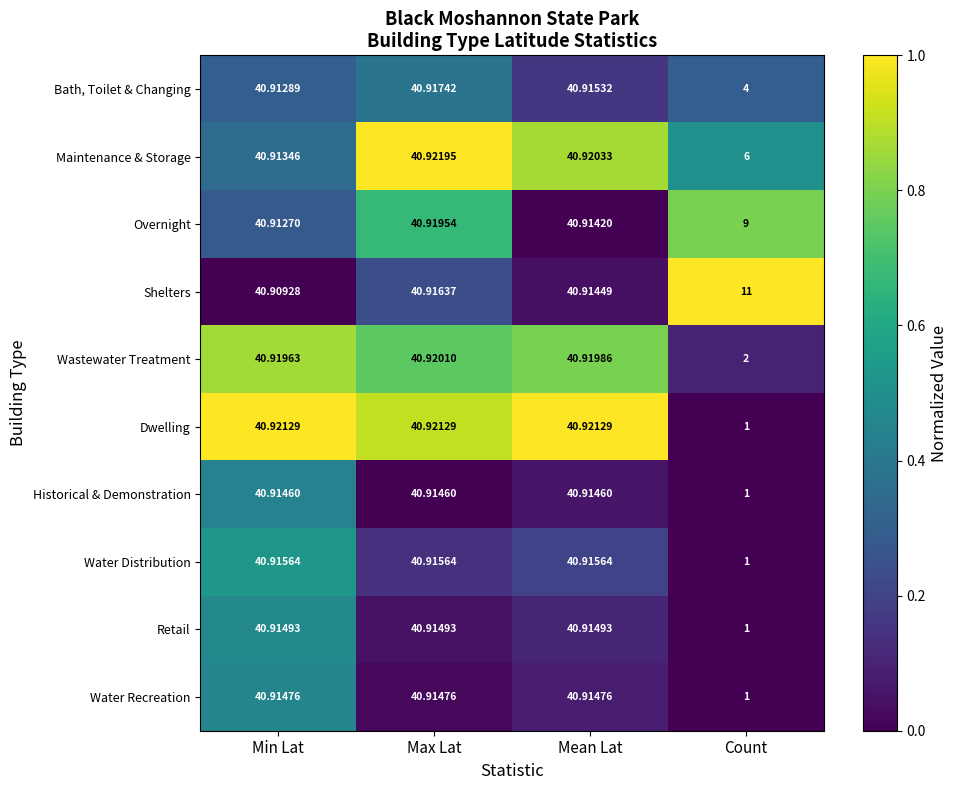

Which series has the widest spread of values?

Dwelling